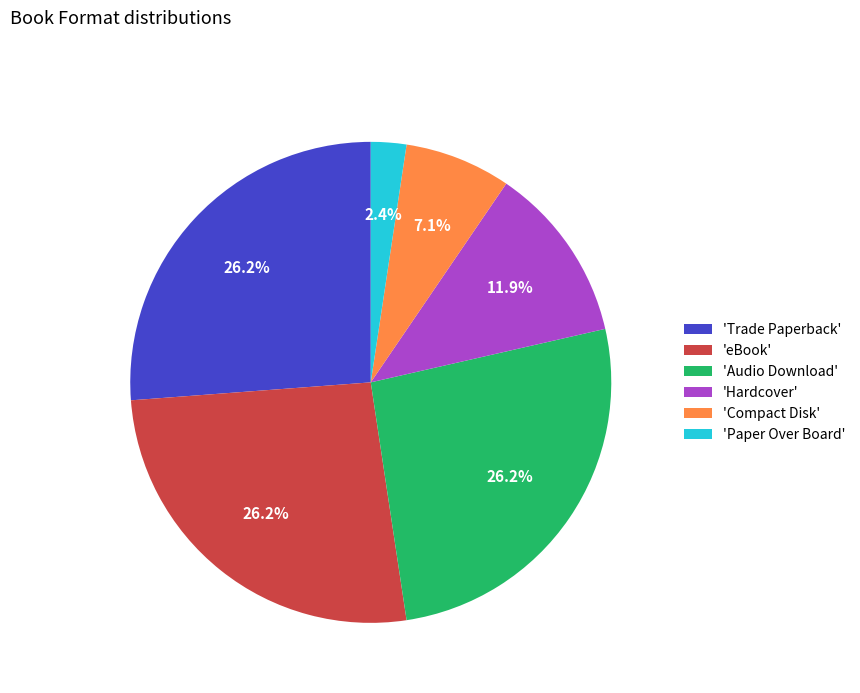

Which slice is the smallest?

'Paper Over Board'